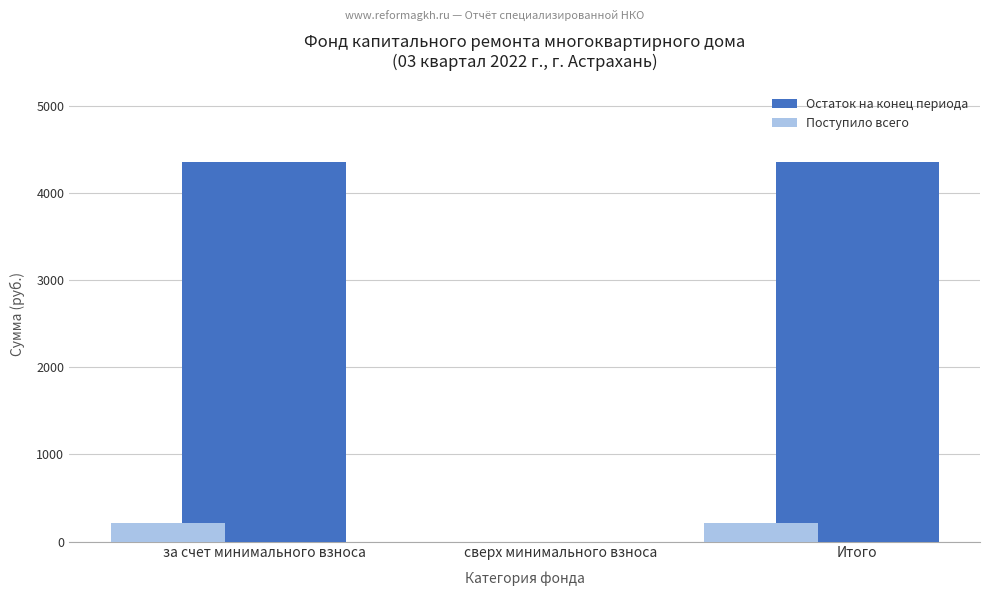

Read the Остаток на конец периода value at Итого.

4358.2